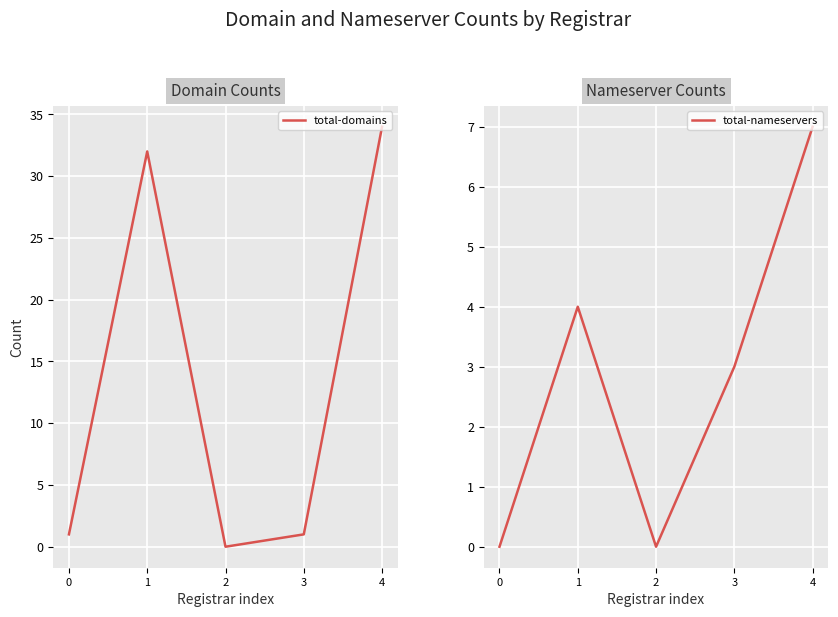

Is it true that total-domains equals 0 at 2?

True